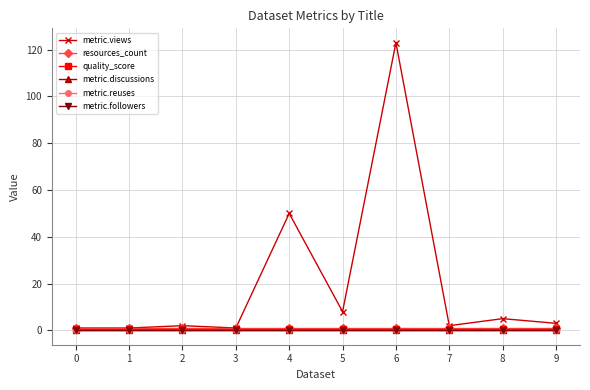

The metric.discussions series shows 0.0 at 6. True or false?

True